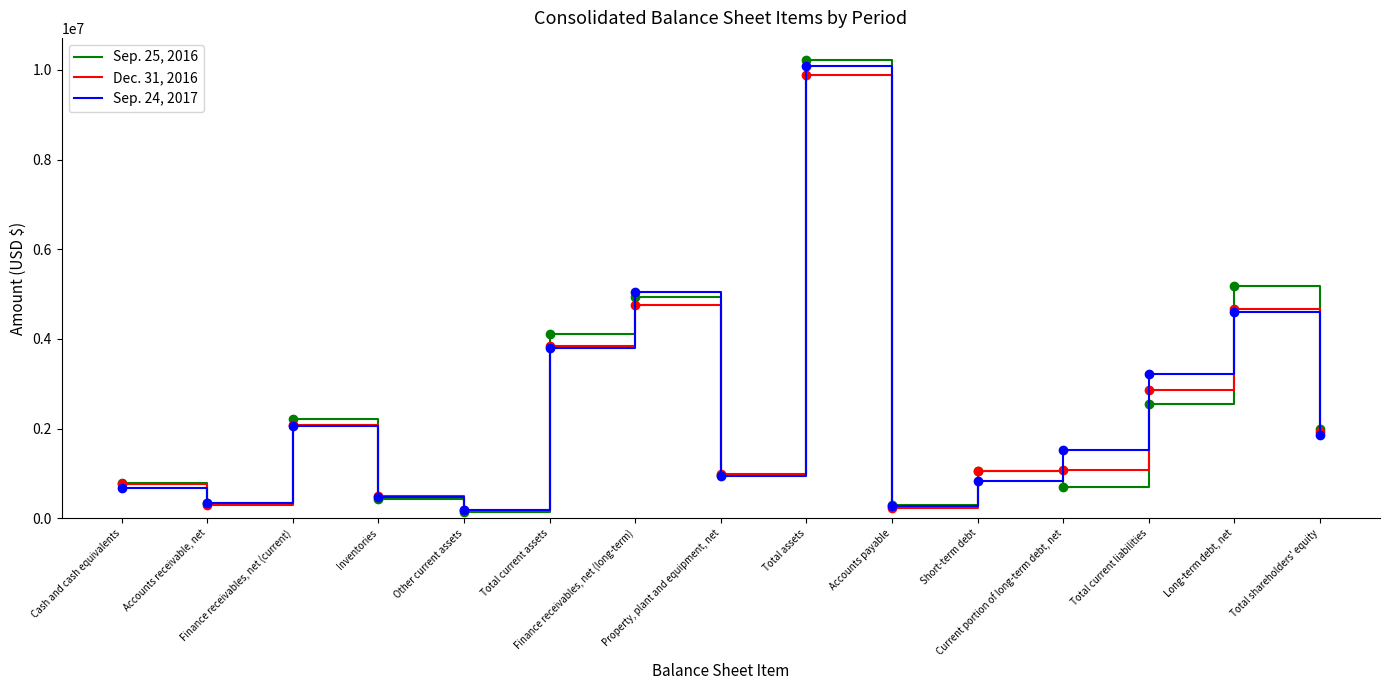

Which series has the widest spread of values?

Sep. 25, 2016